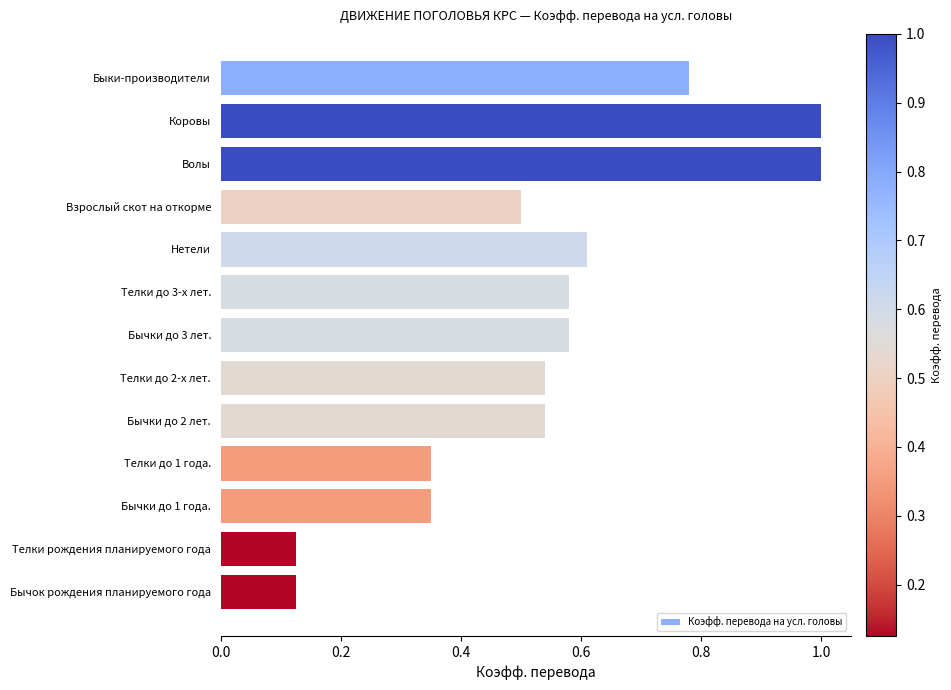

Between Телки до 1 года. and Телки до 3-х лет., which is larger?

Телки до 3-х лет.